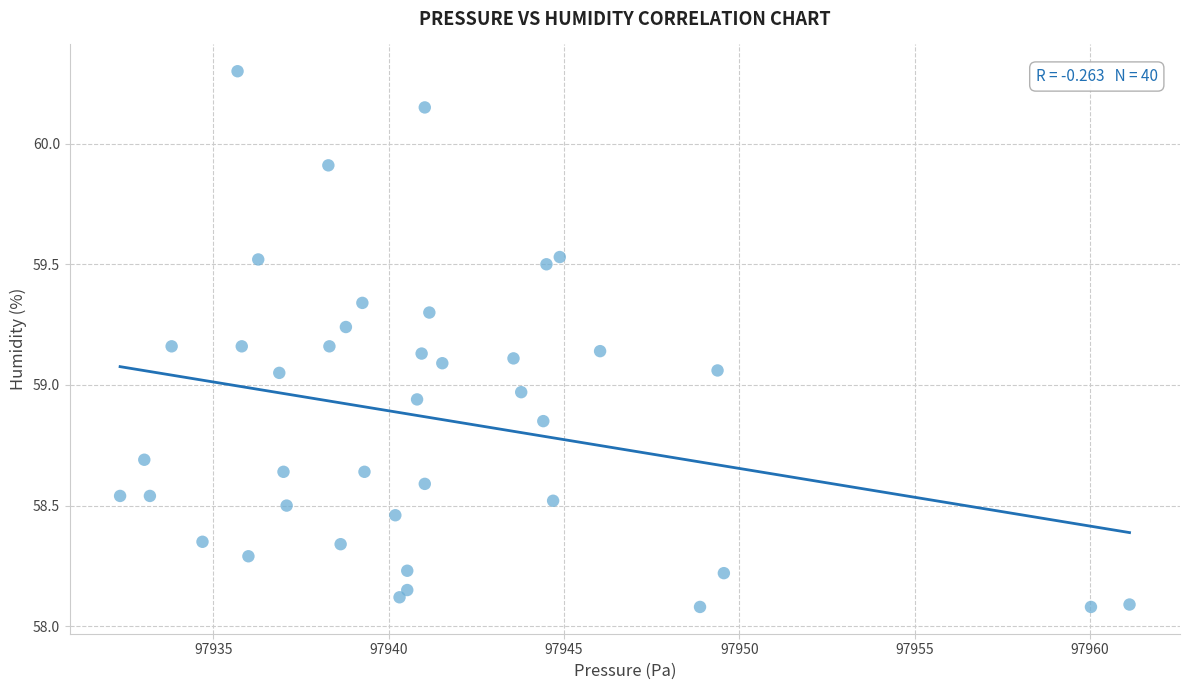

What is the range of Y values (max minus min)?

2.2